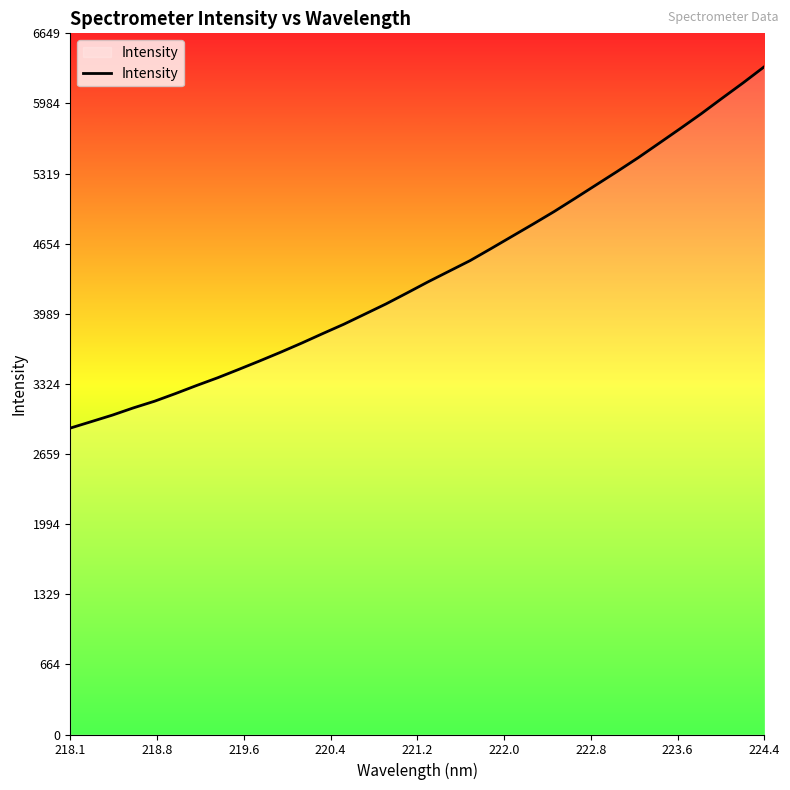

What is the smallest value displayed?

2905.6